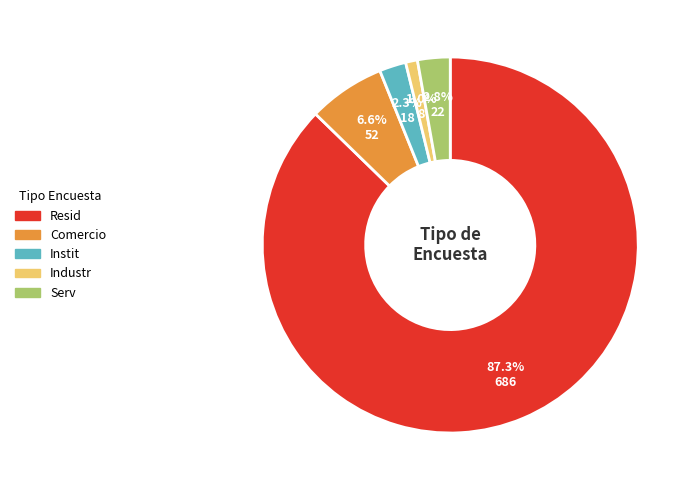

Is the sum of Instit and Comercio greater than half?

No